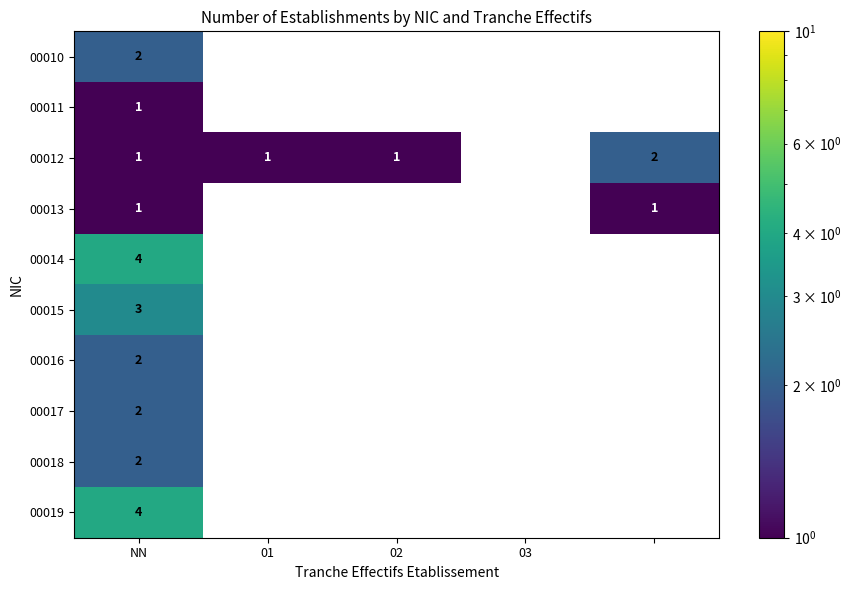

How many 00015 values are between 0 and 1?

4